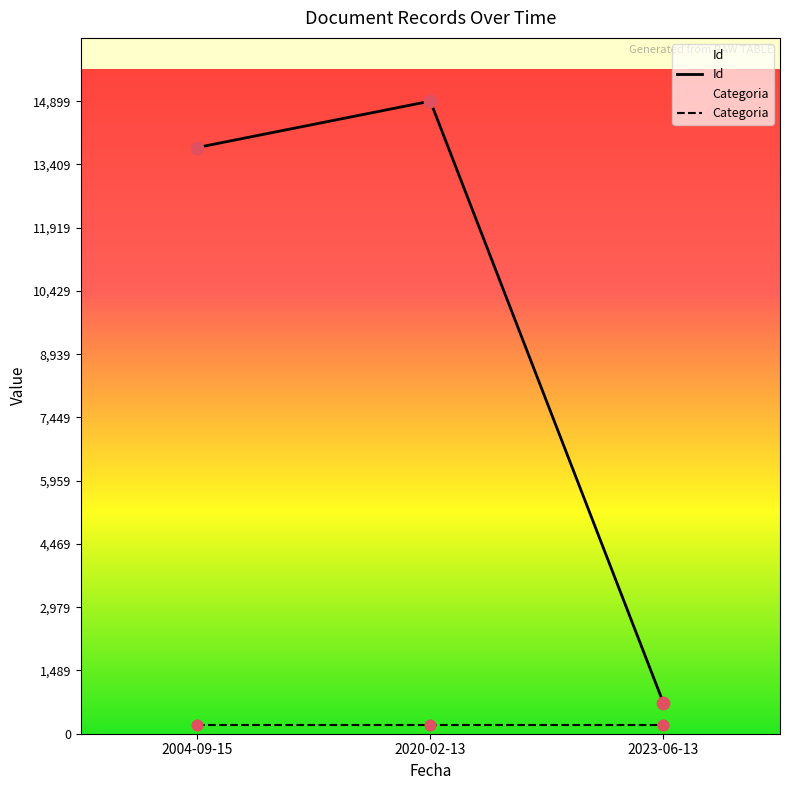

Is the value of Id at 2004-09-15 greater than the value of Categoria at 2020-02-13?

Yes